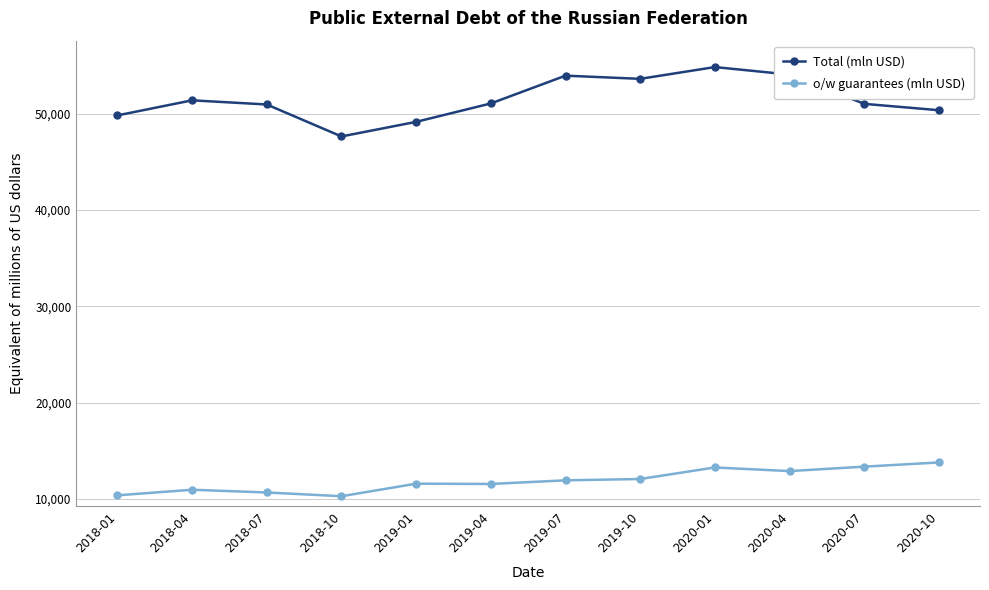

The Total (mln USD) series shows 18577.3 at 2019-04. True or false?

False